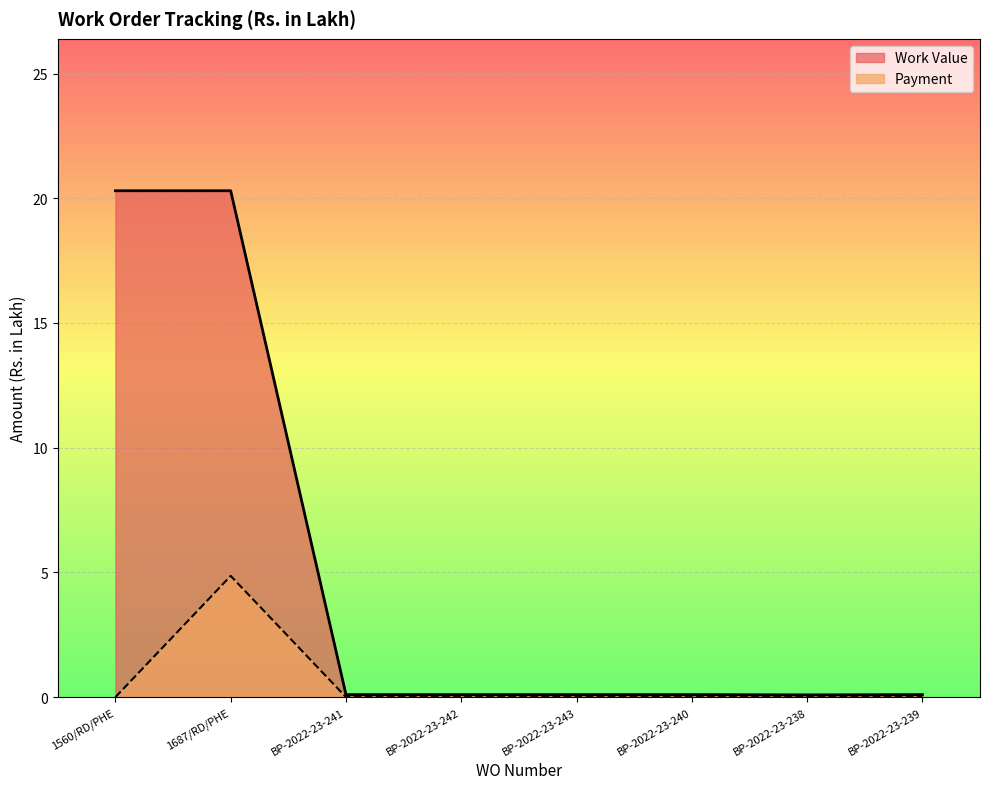

True or false: Payment and Work Value intersect in this chart.

False